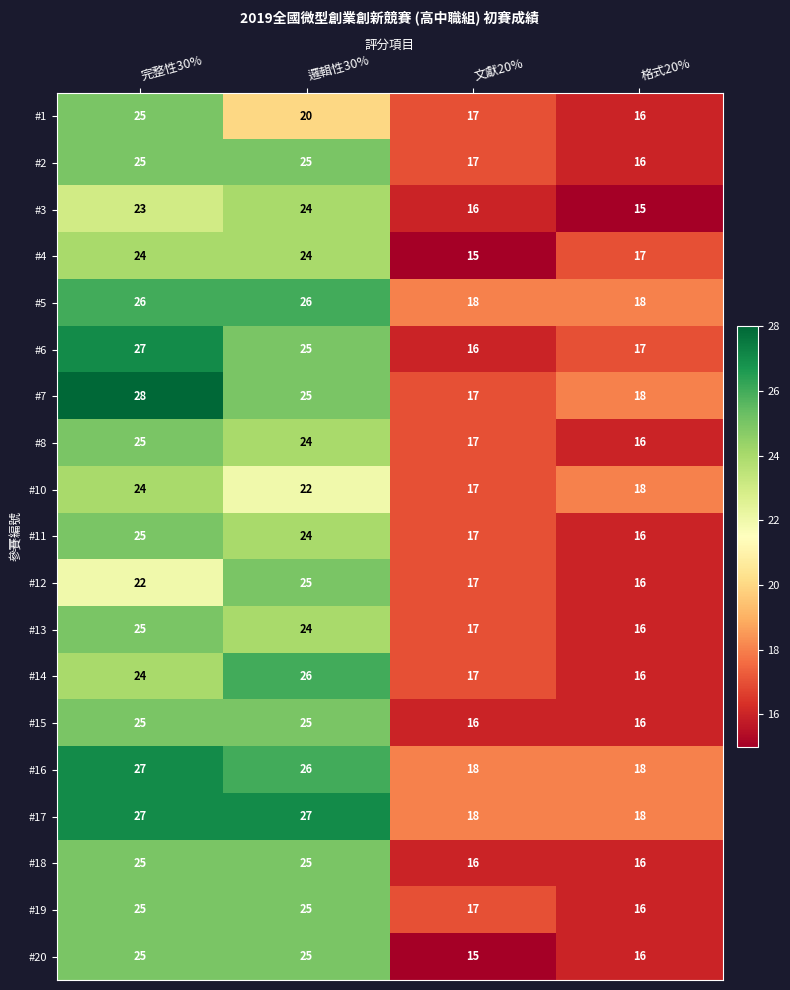

What is the maximum value shown in the chart?

28